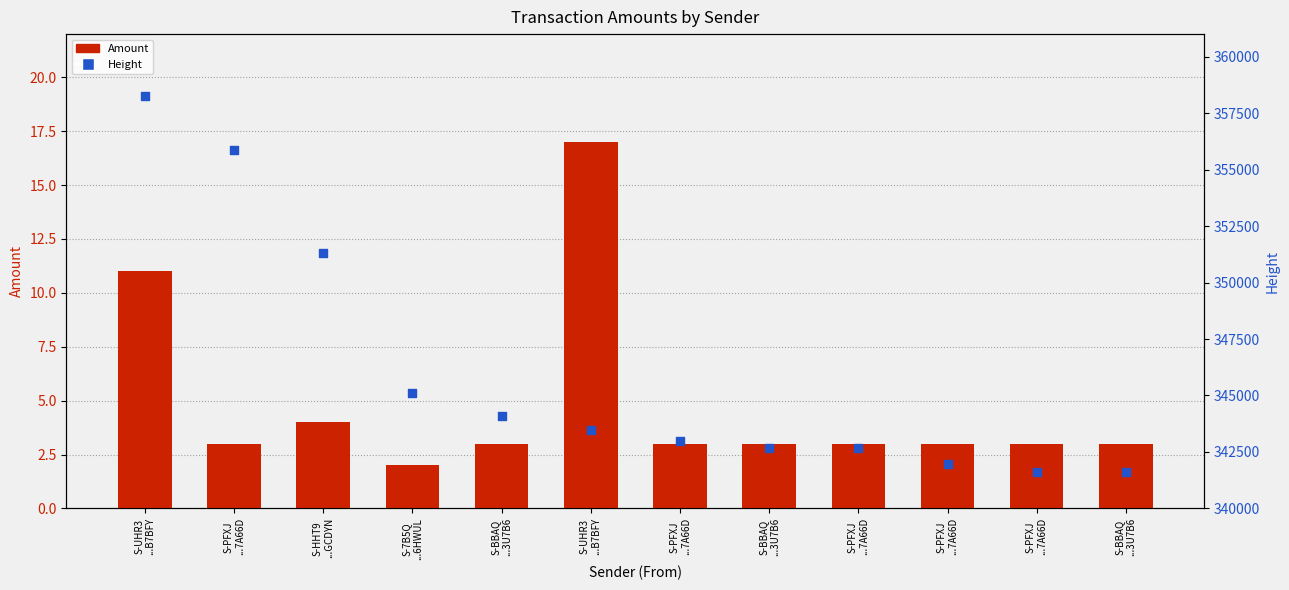

What are all the series names shown in the legend?

Amount, Height